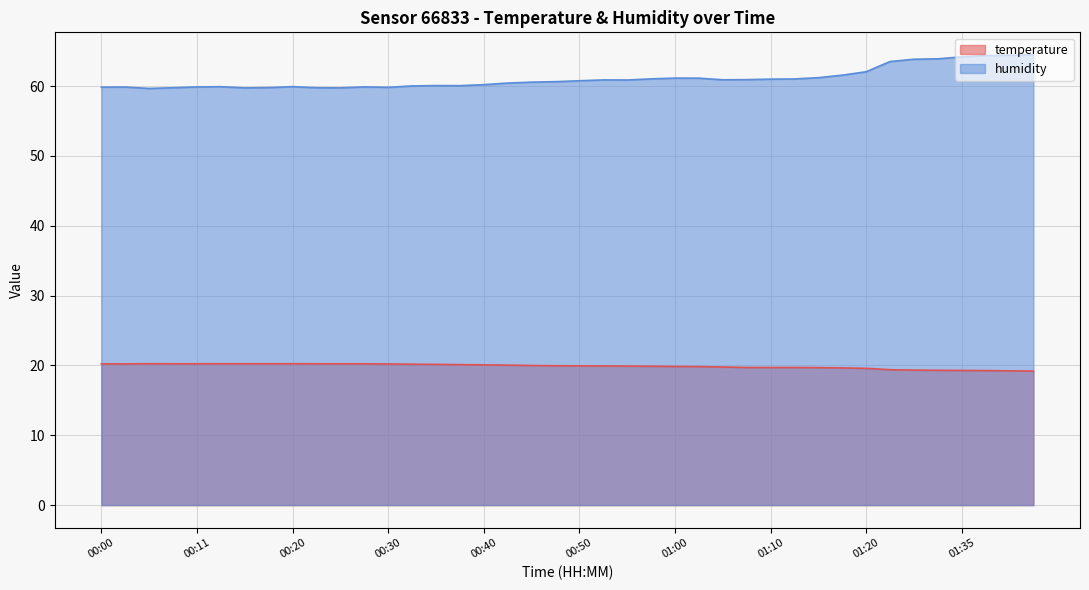

Which series has the widest spread of values?

humidity